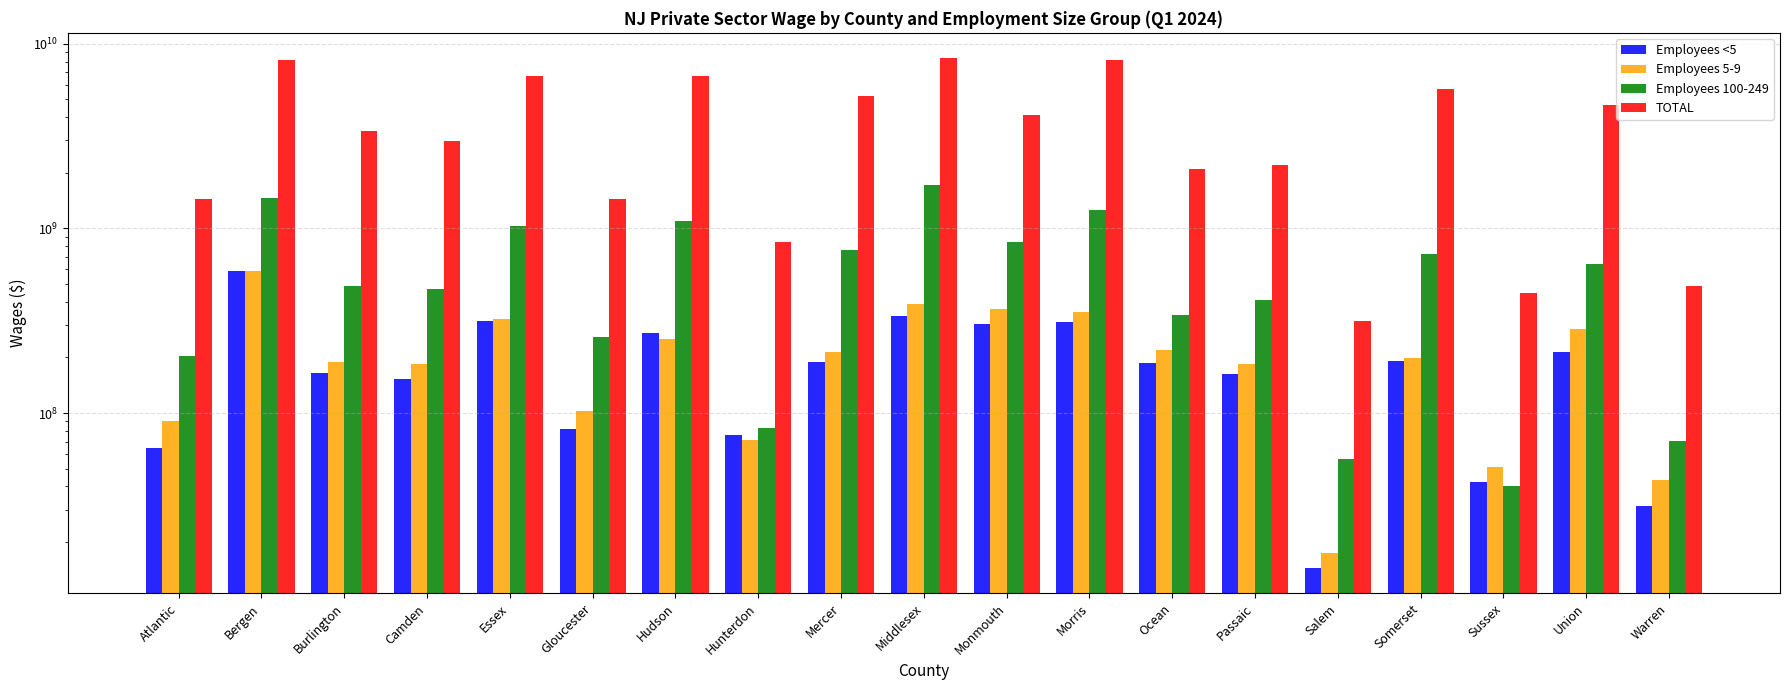

What is the difference between the maximum and second lowest values in the Employees <5 series?

557171850